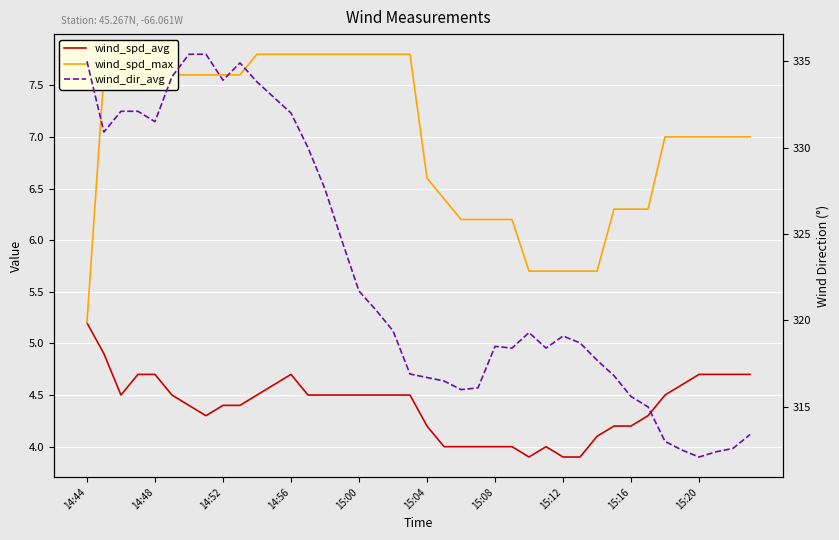

Is the value of wind_spd_avg at 18 greater than the value of wind_dir_avg at 15:16?

No